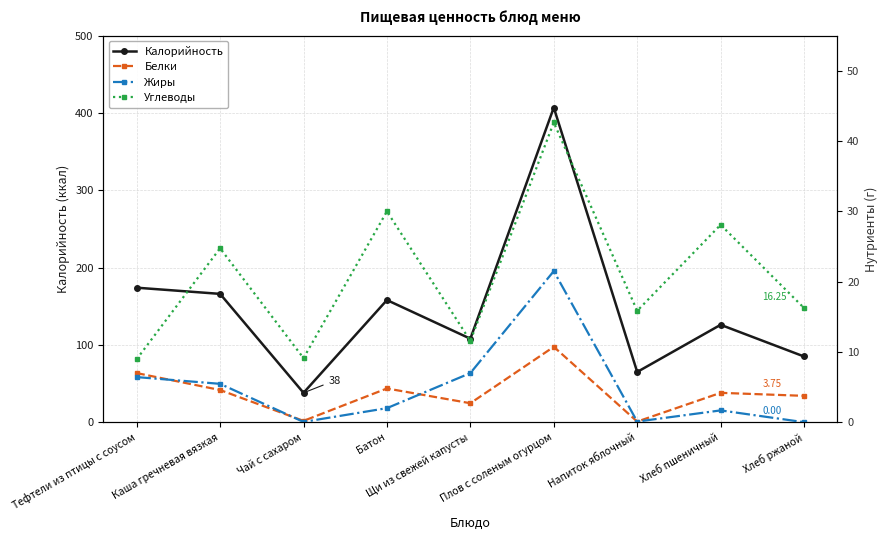

What is the sum of the Жиры values at Хлеб ржаной and Плов с соленым огурцом?

21.5